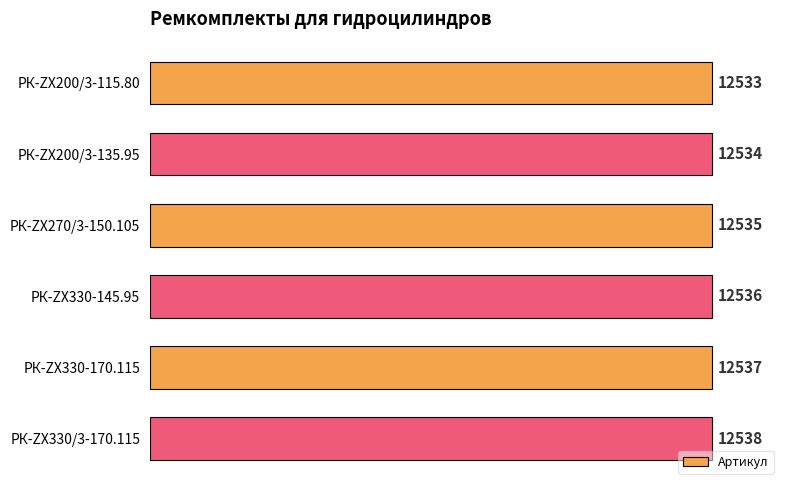

What is the difference between the maximum and minimum values?

5